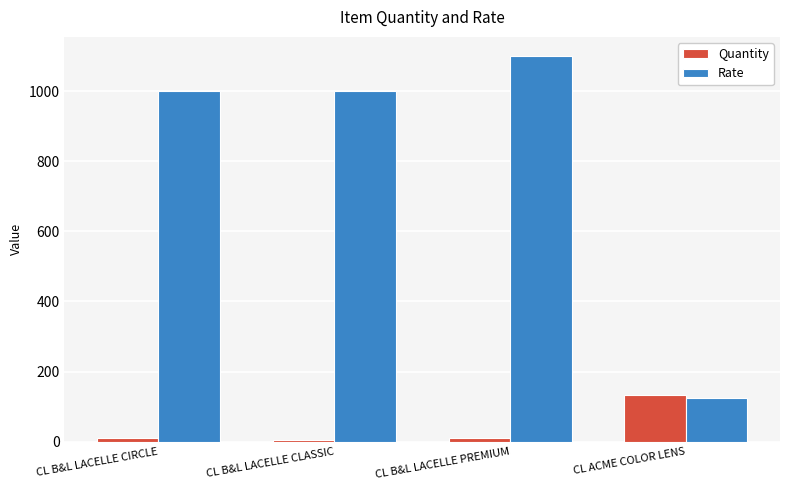

Are the bars grouped side by side (vs. stacked)?

Yes